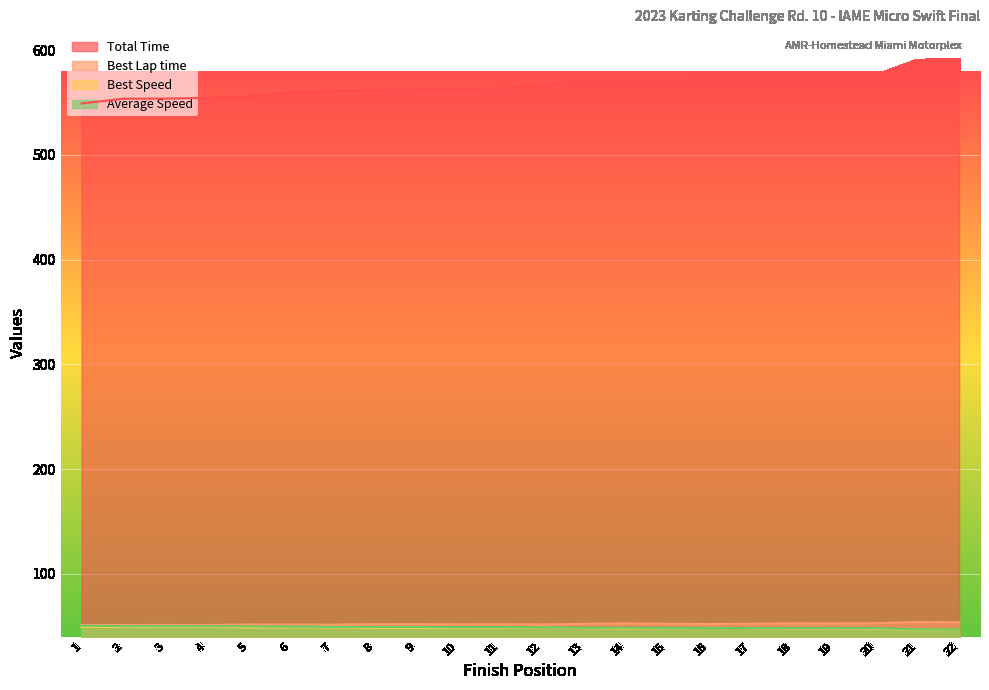

Which series has the largest range (max minus min)?

Total Time